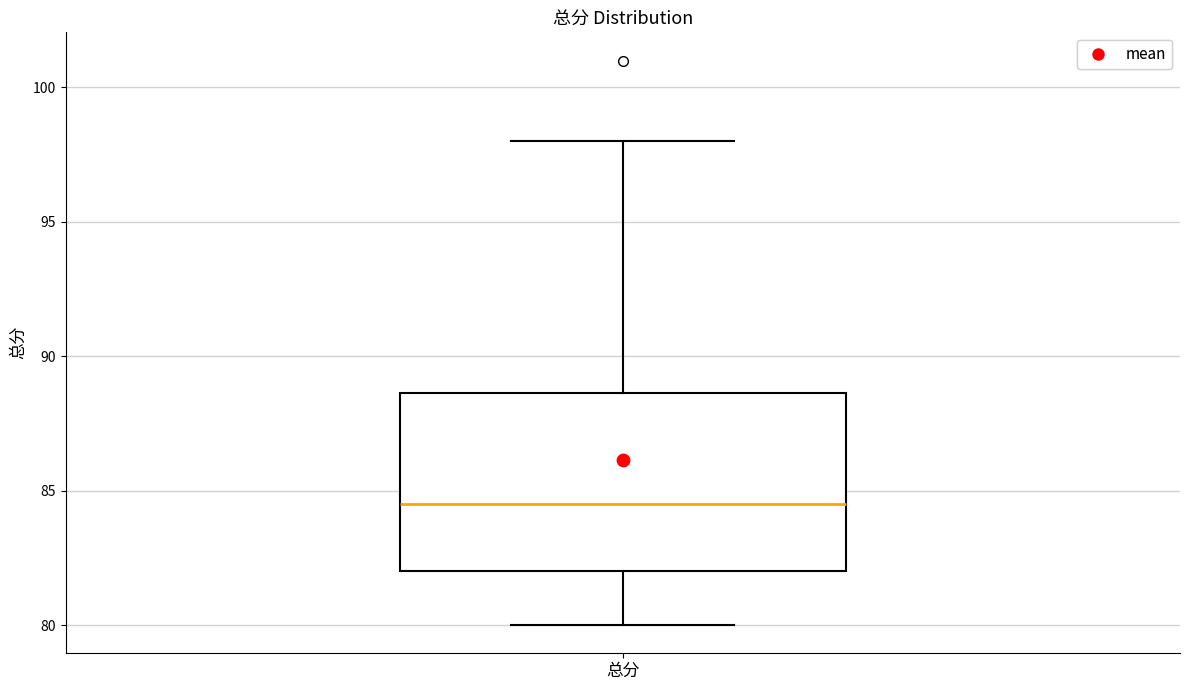

Where does the upper whisker of the box for 总分 end on the y-axis? The values are not printed on the chart, so give them approximately, as read against the axis.

98.0